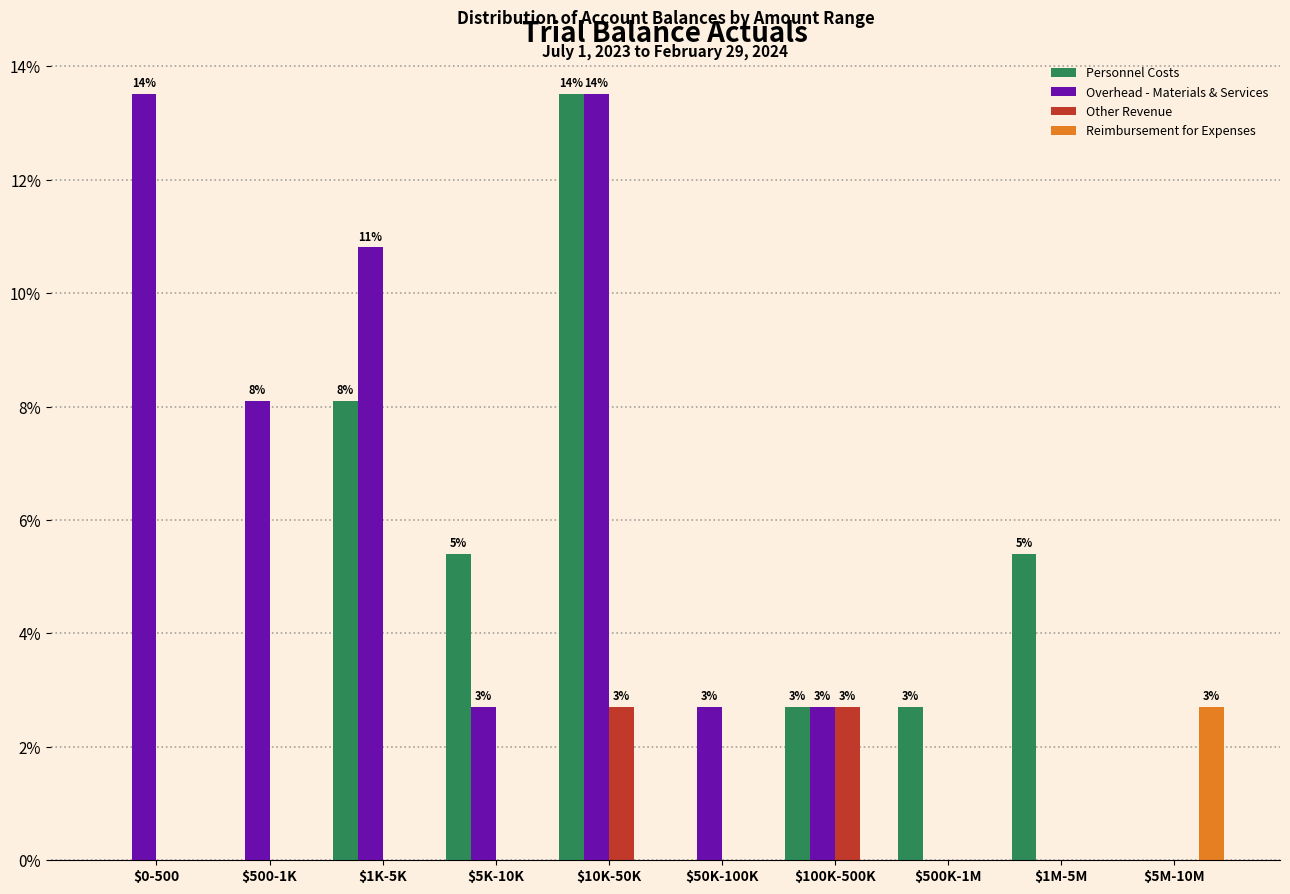

What is the total value across all series at $50K-100K?

2.7